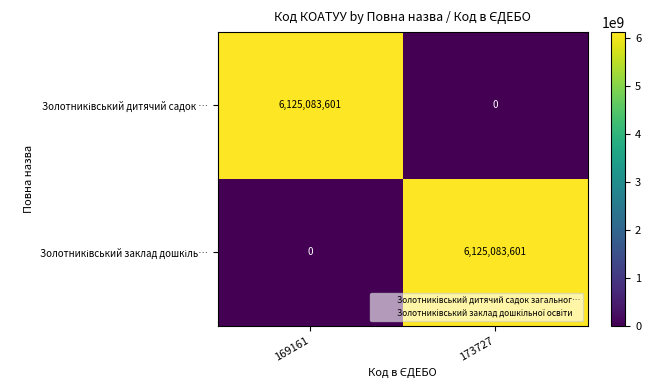

What is the total value across all series at 169161?

6125083601